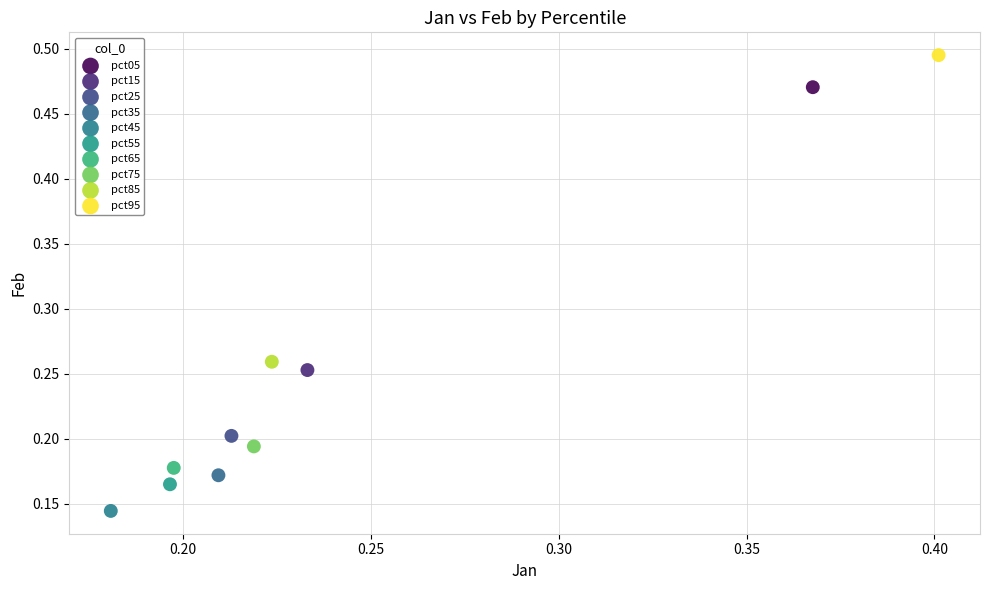

Which series contains the lowest Y value?

pct45